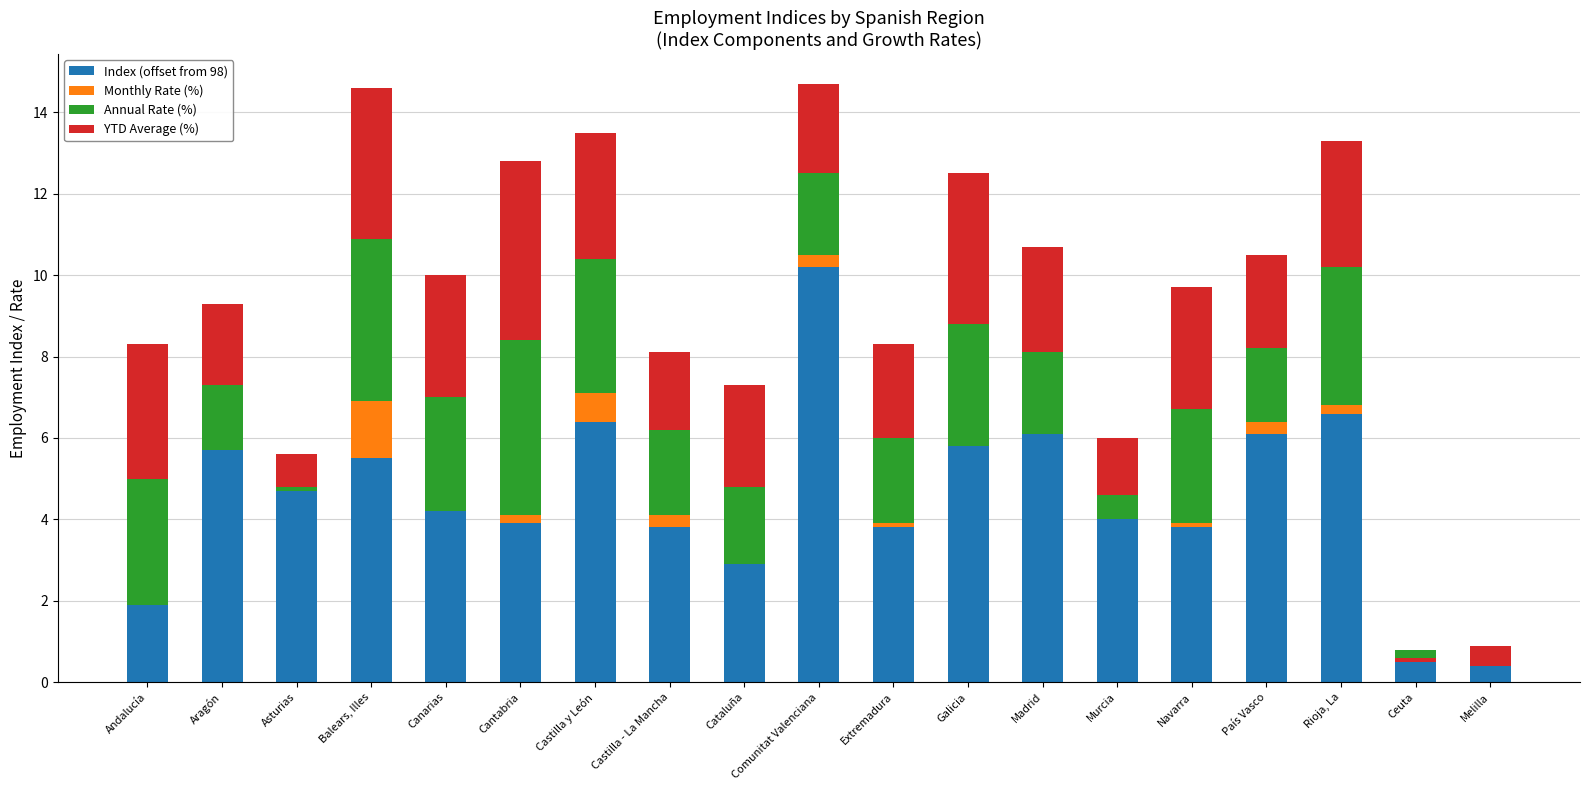

Which series has the largest total across all categories?

Index (offset from 98)